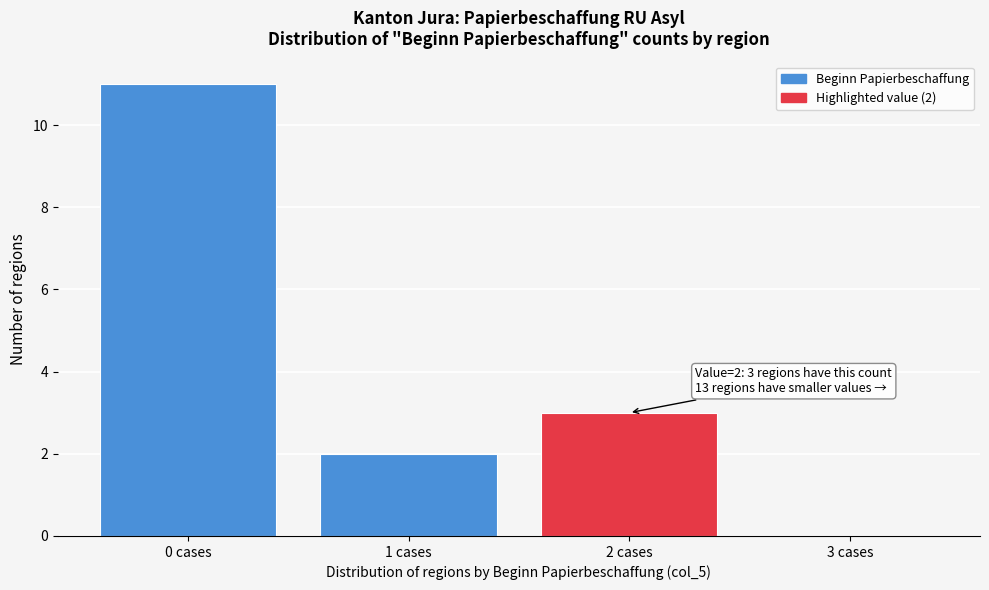

Over which range of the x-axis is the bar tallest?

-0.5 to 0.5